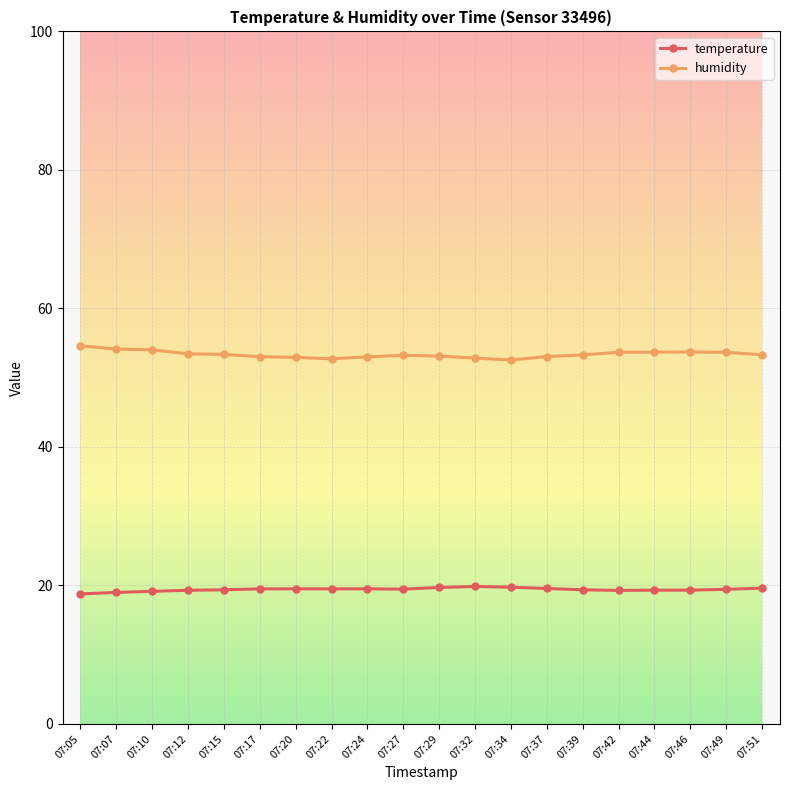

Which series has the largest range (max minus min)?

humidity